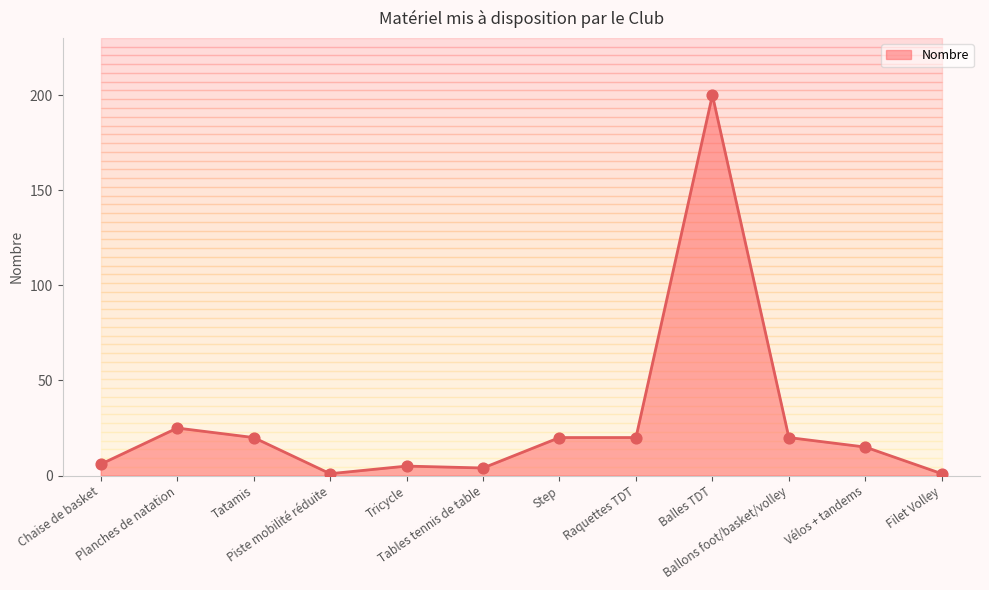

Which has a higher value, Balles TDT or Piste mobilité réduite?

Balles TDT